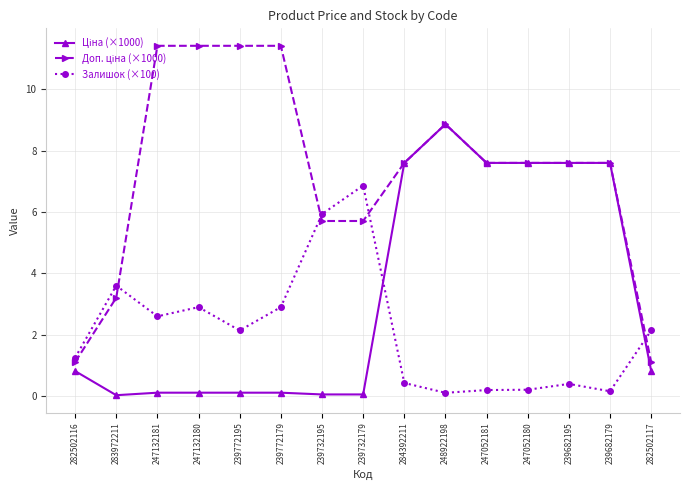

What is the label of the 10th point from the right?

239772179